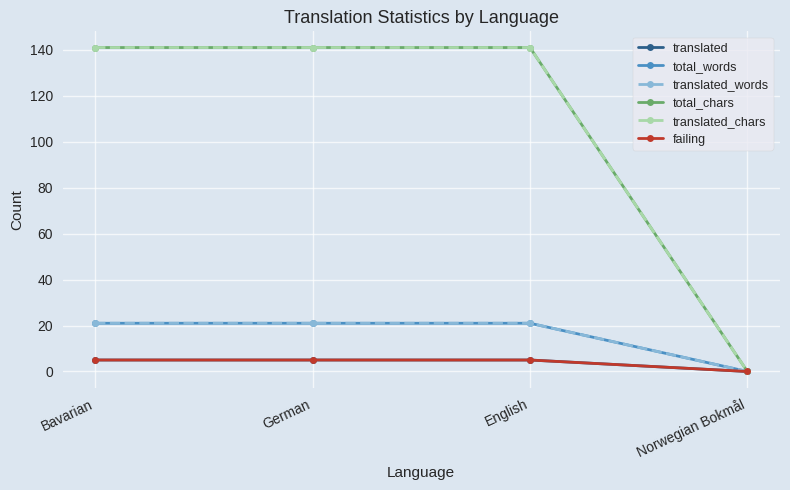

Which series has the largest total across all categories?

total_chars